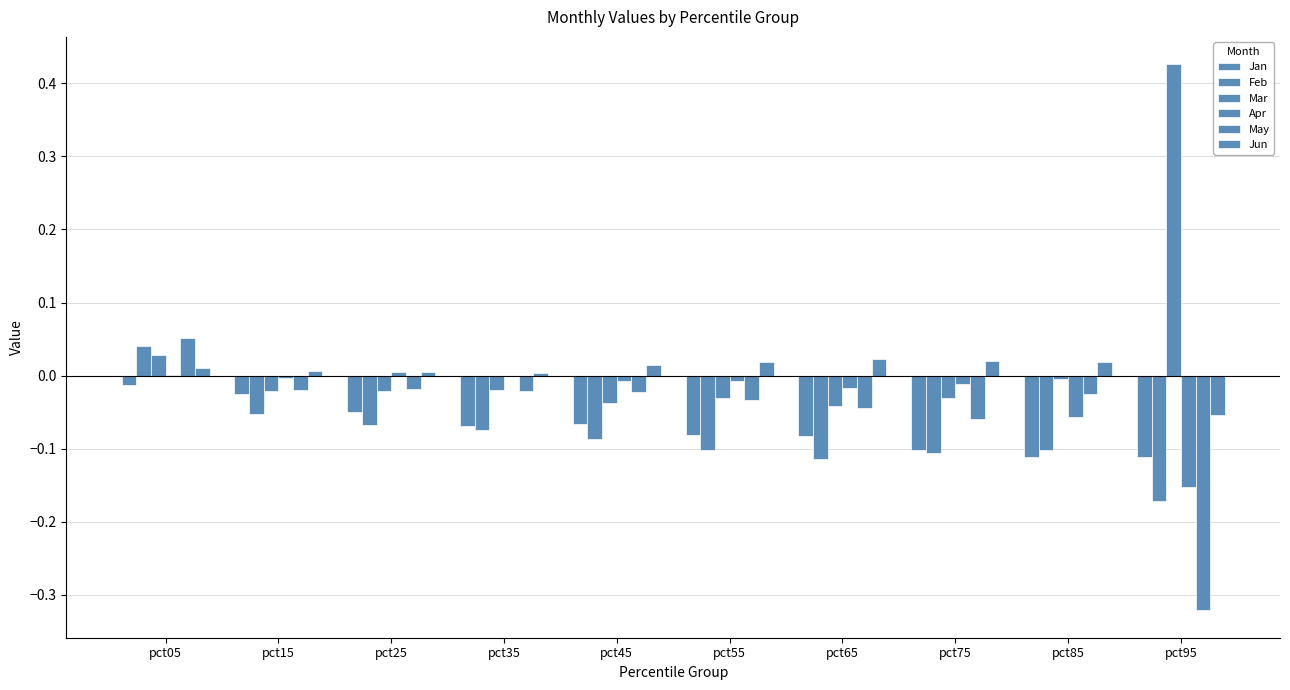

Are the bars horizontal?

No